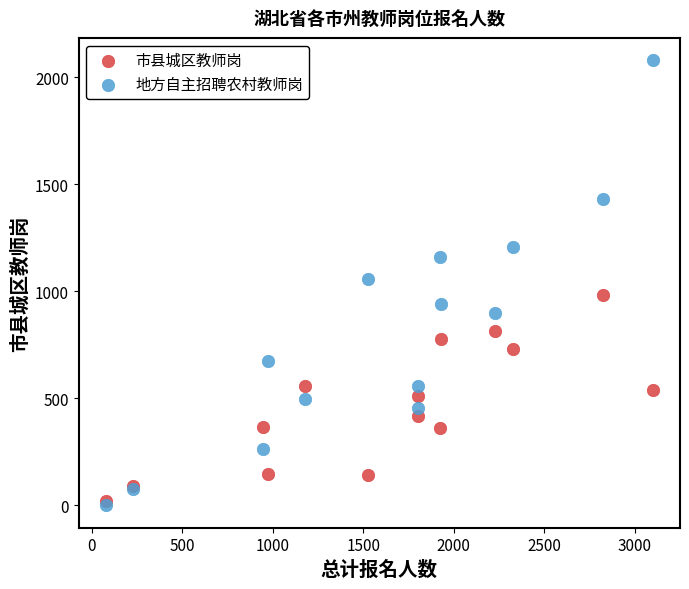

What are all the series names shown in the legend?

市县城区教师岗, 地方自主招聘农村教师岗